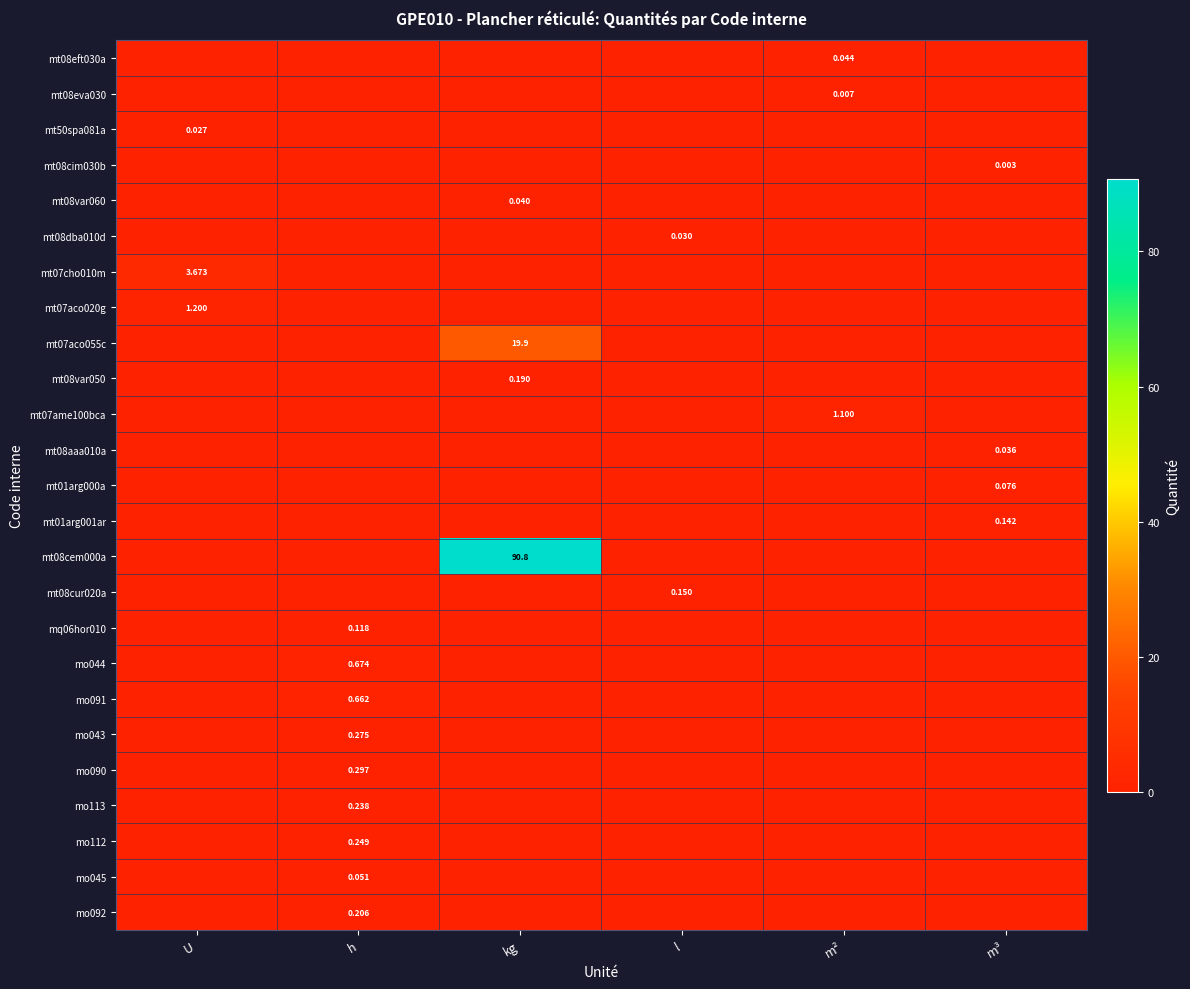

Count the number of categories in the chart.

6